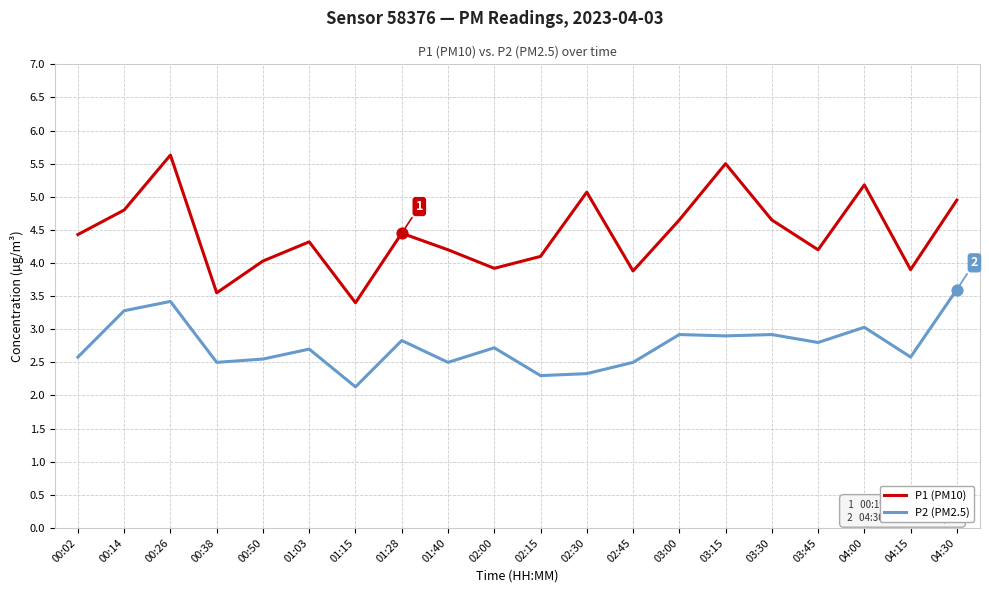

What is the spread (max minus min) of values at 02:00?

1.2